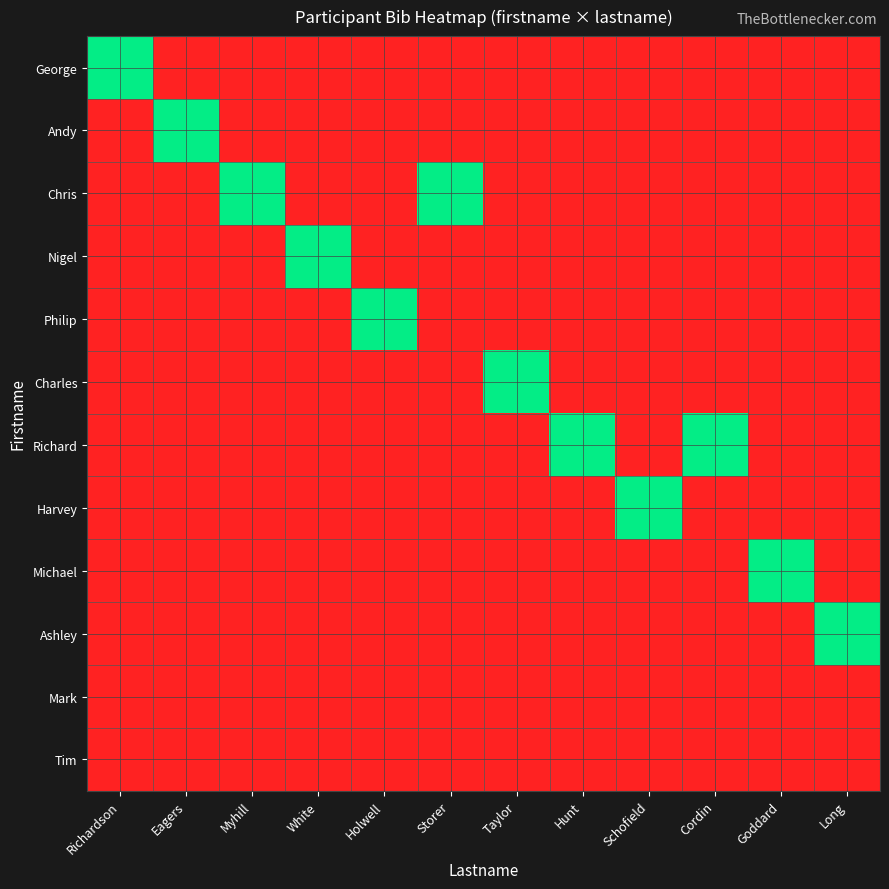

Which label corresponds to the largest value in the chart?

Richardson